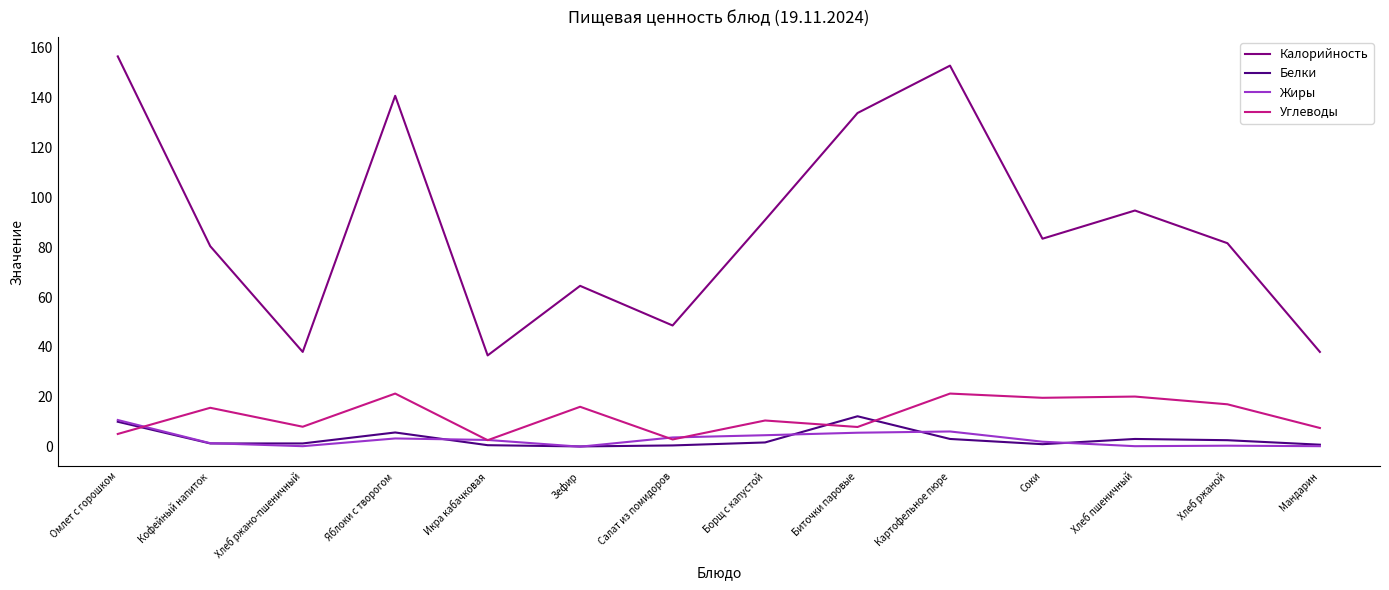

Which category has the highest value across all series?

Омлет с горошком